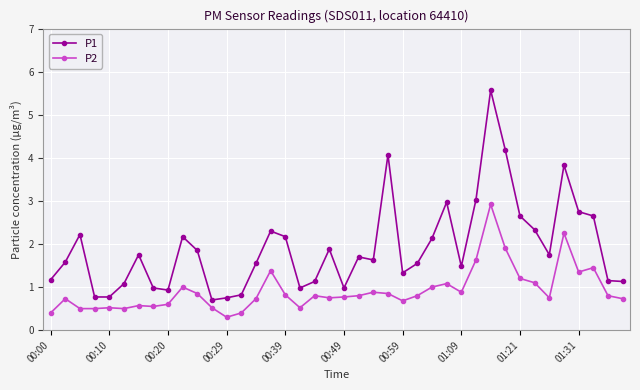

What is the difference between the maximum and minimum values in the P1 series?

4.9